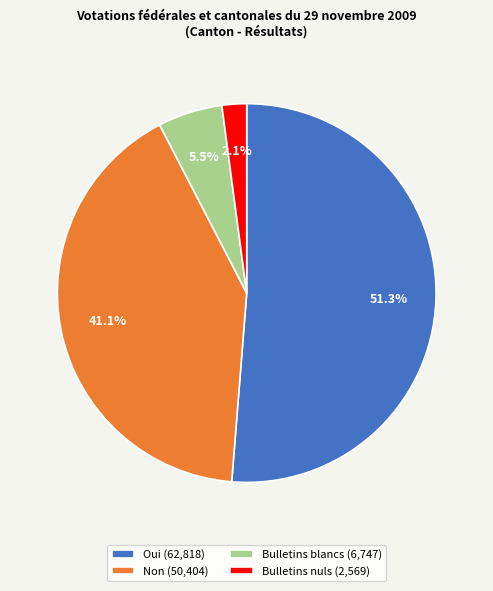

Count the number of slices in the pie.

4